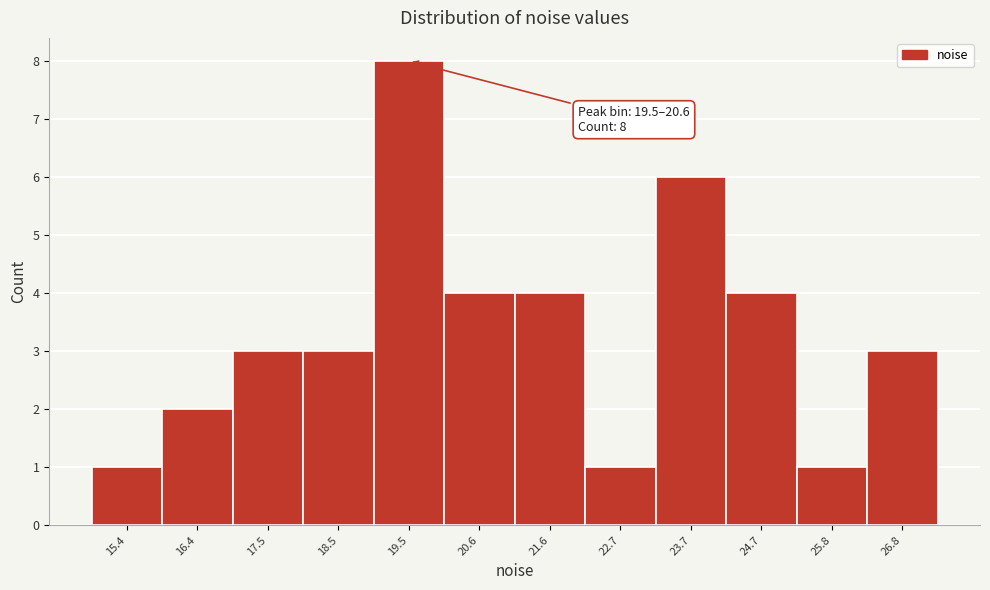

Reading left to right, extract all data points from this chart.

1	2	3	3	8	4	4	1	6	4	1	3